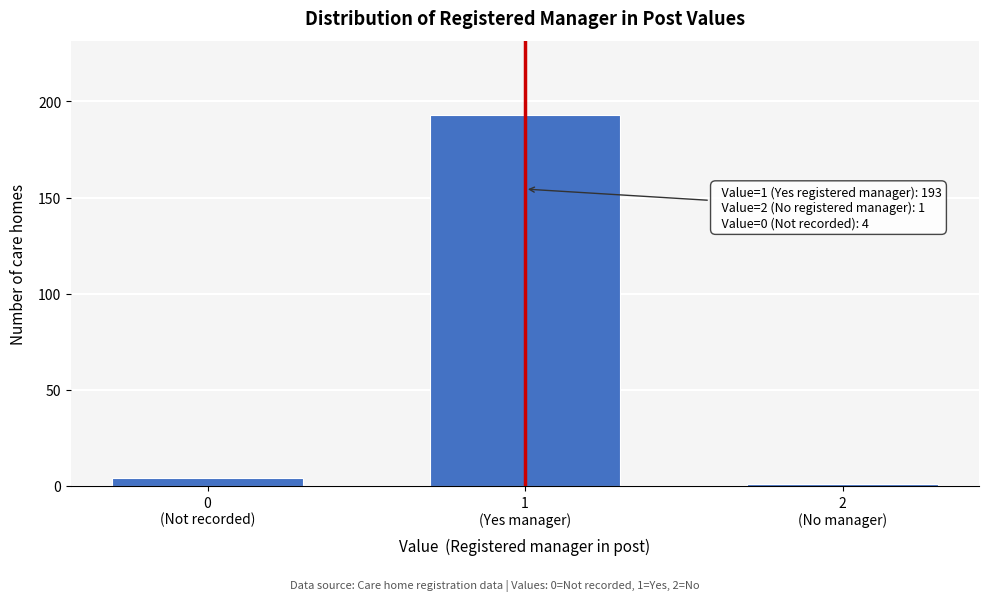

Reading left to right, extract all data points from this chart.

4	193	1